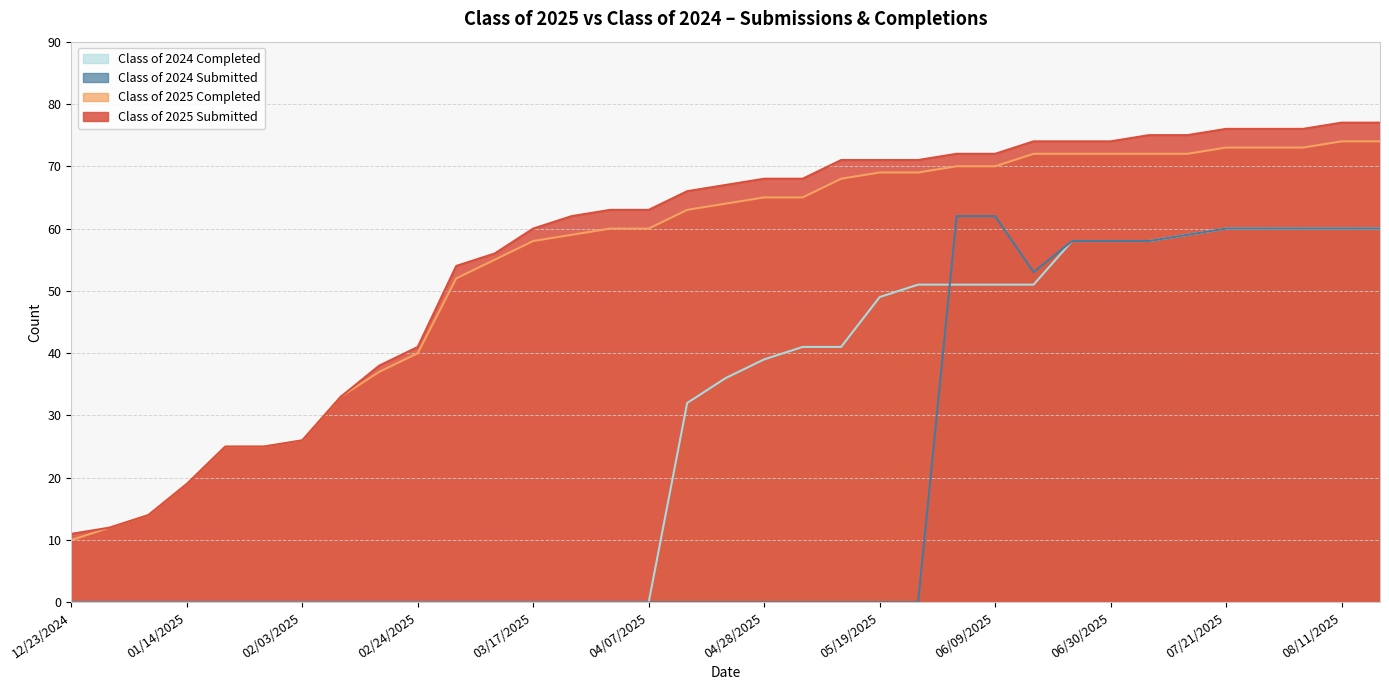

Which series has the largest total across all categories?

Class of 2025 Submitted